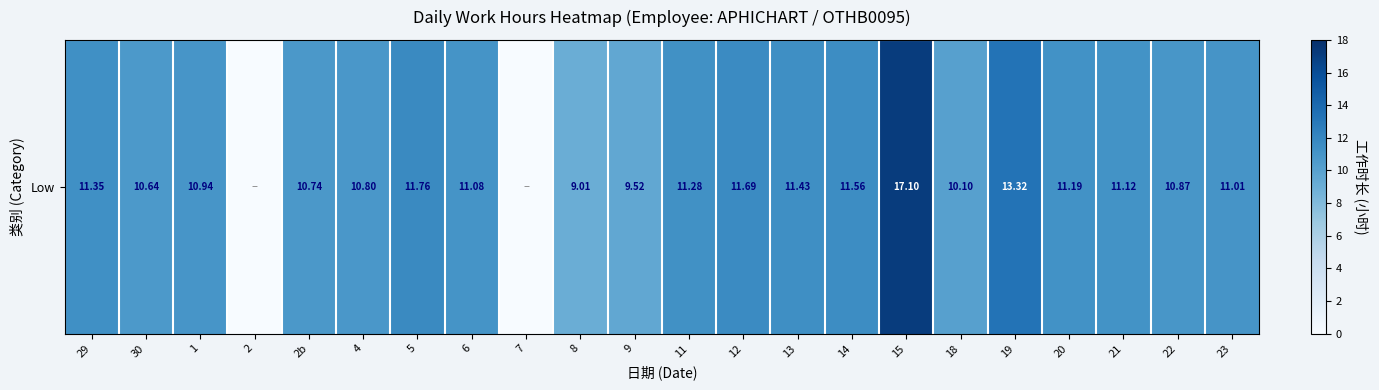

How many data points are less than 11?

10